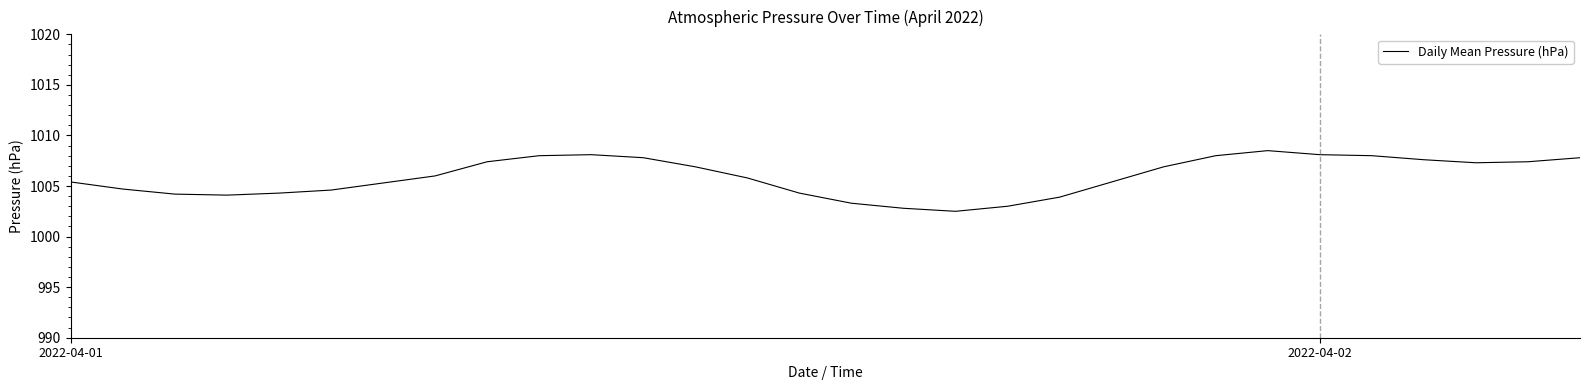

What is the minimum value shown in the chart?

1002.5